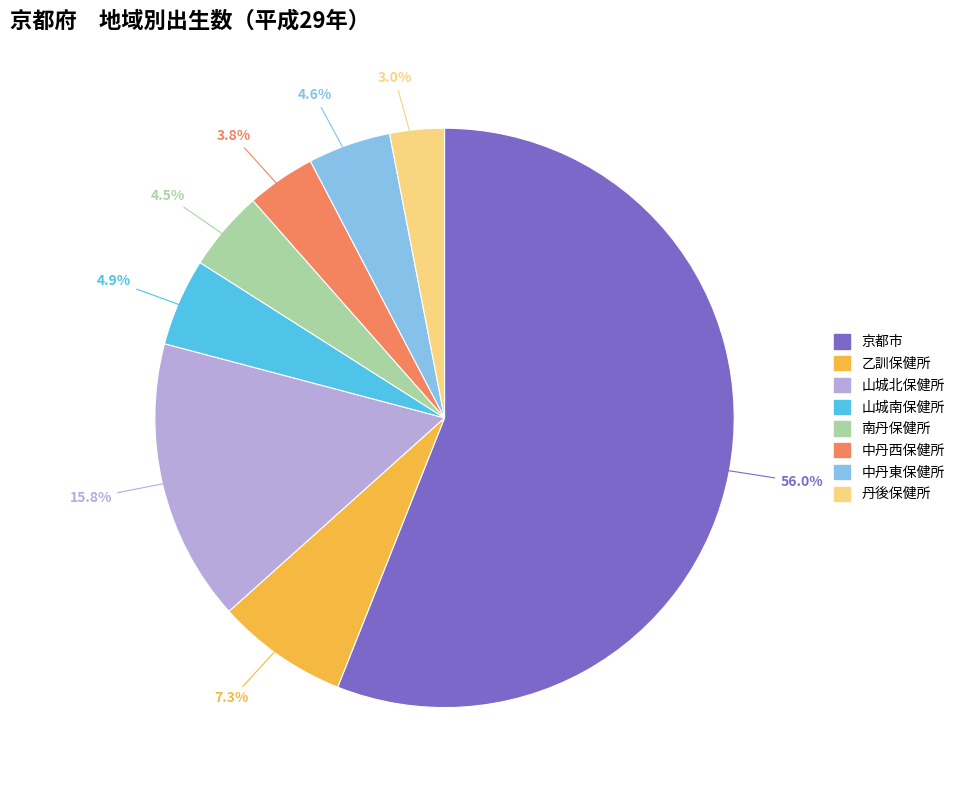

How many slices are in this pie chart?

8